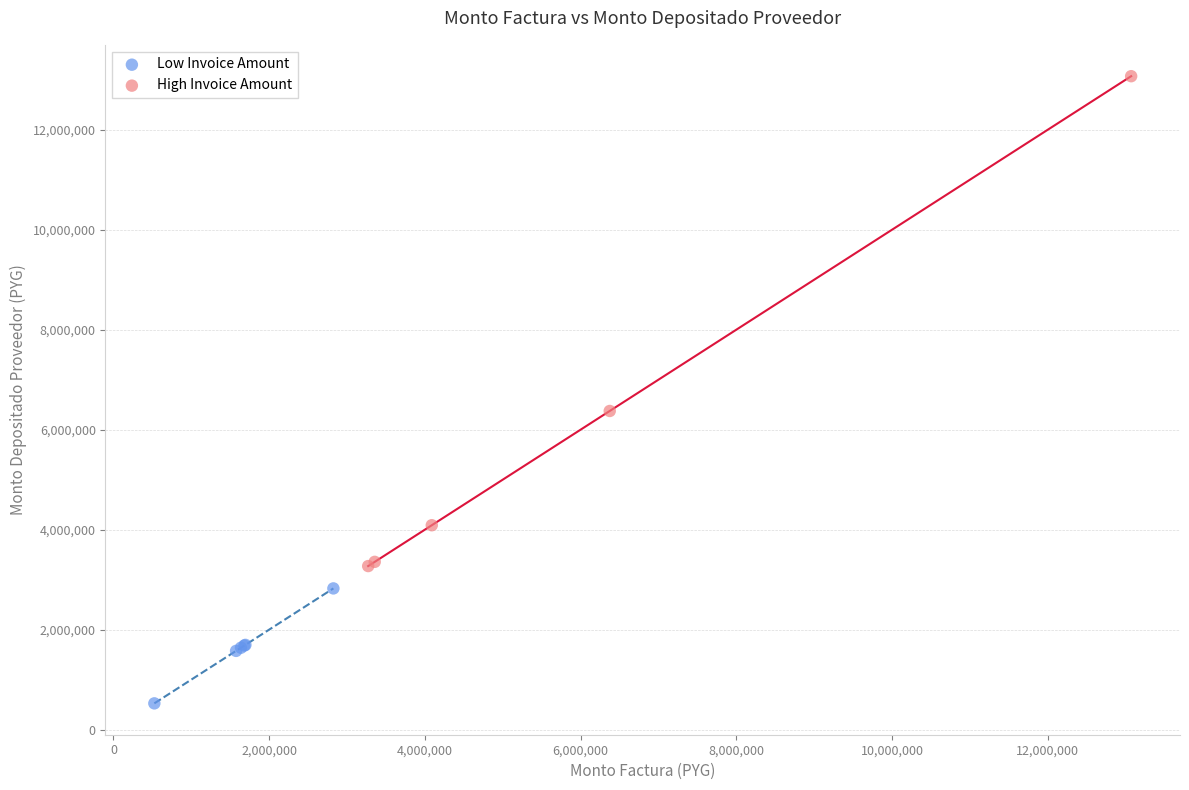

Which series contains the highest Y value?

High Invoice Amount